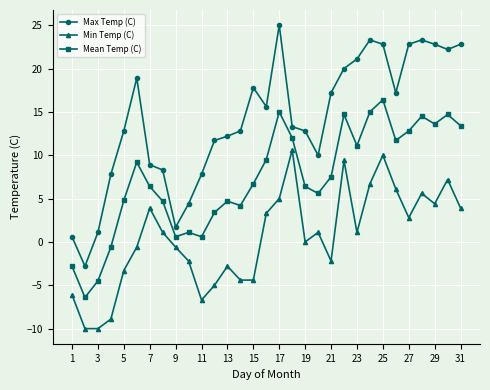

Rank the series by their maximum value, from highest to lowest.

Max Temp (C), Mean Temp (C), Min Temp (C)